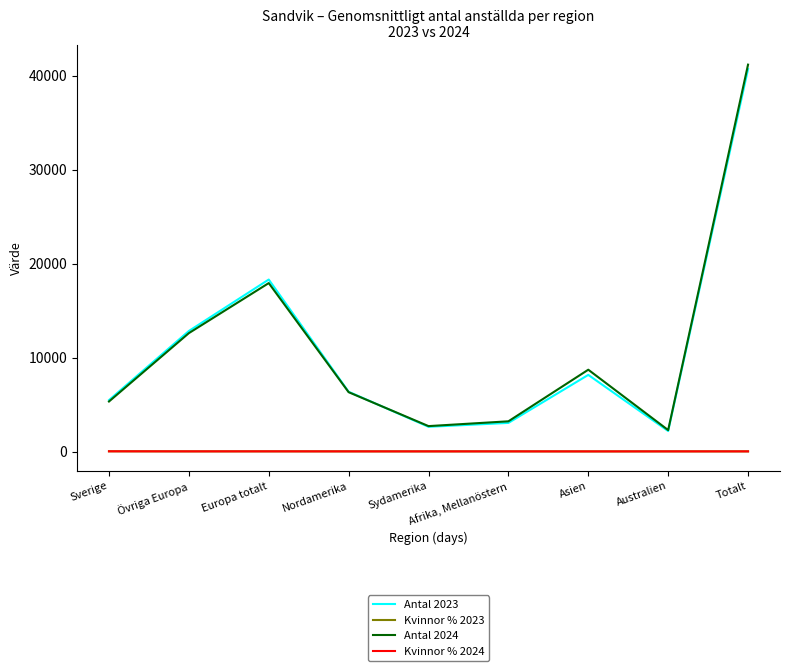

At which category does Antal 2024 reach its first local peak?

Europa totalt